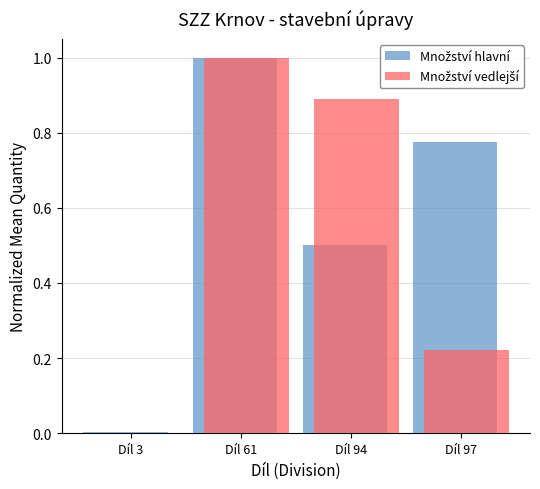

At which category is the sum across all series the highest?

Díl 61